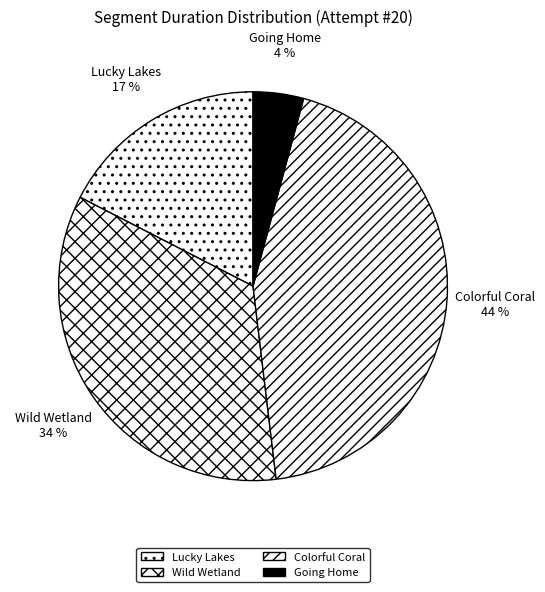

What percentage is NOT represented by Colorful Coral?

56.1%